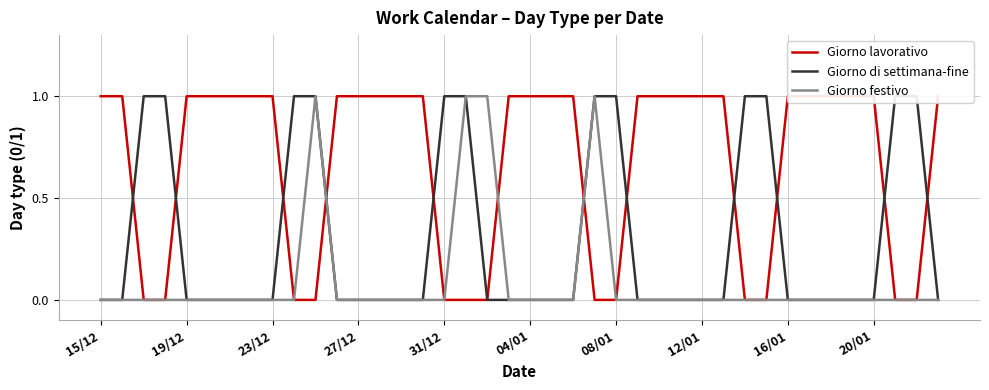

The value of Giorno festivo at 31/12 is 0. True or false?

True